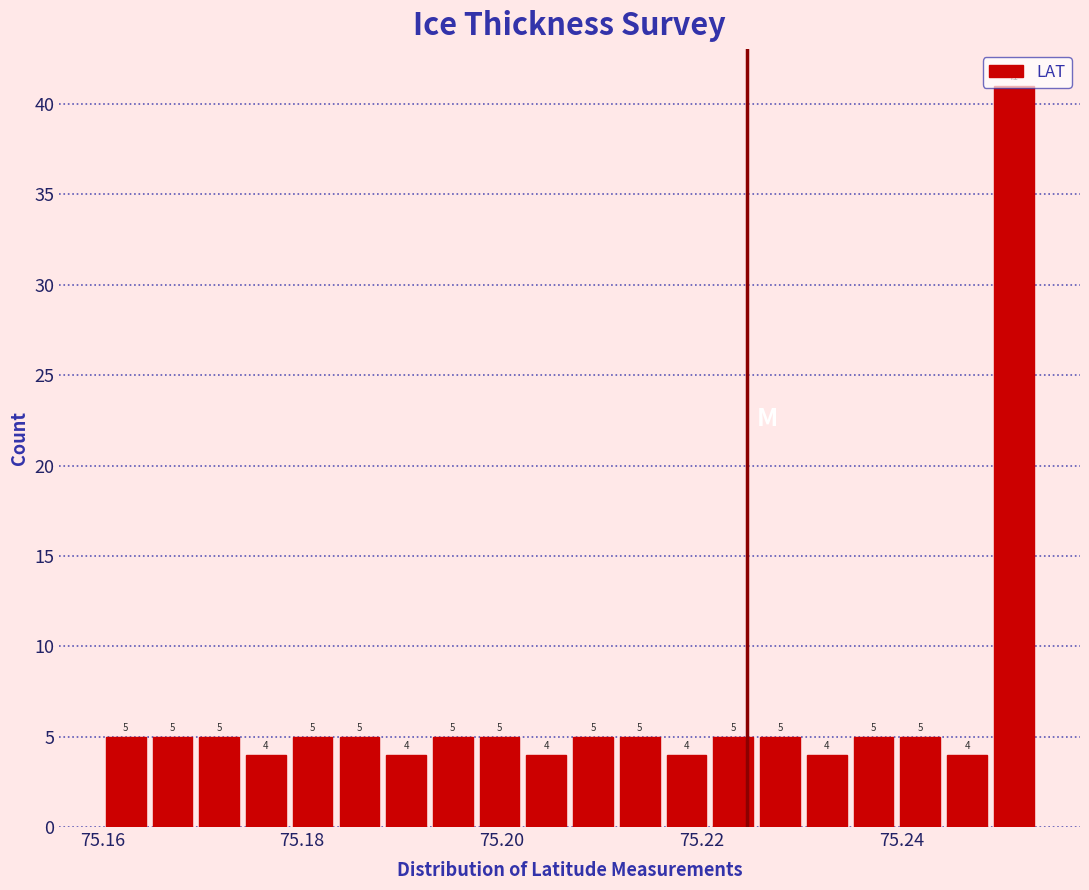

Read against the x-axis, roughly where is the centre of the tallest bar?

75.252